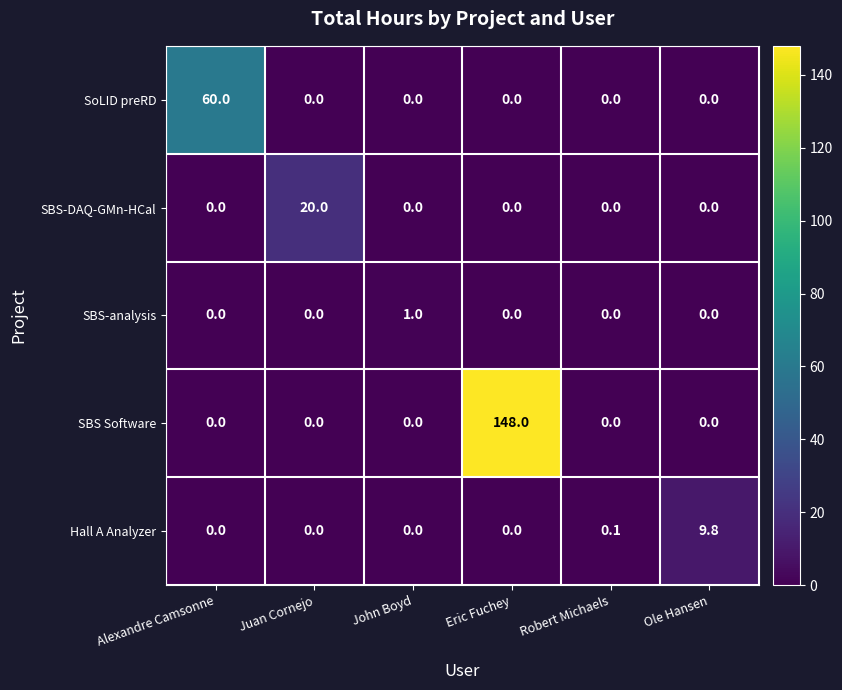

List the series in order of their peak value, highest first.

SBS Software, SoLID preRD, SBS-DAQ-GMn-HCal, Hall A Analyzer, SBS-analysis